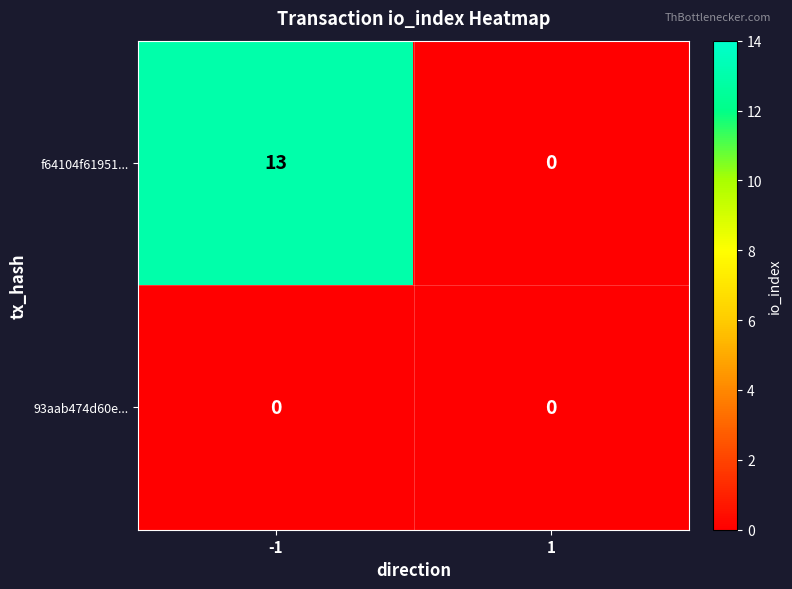

At how many categories does at least one series exceed 2?

1